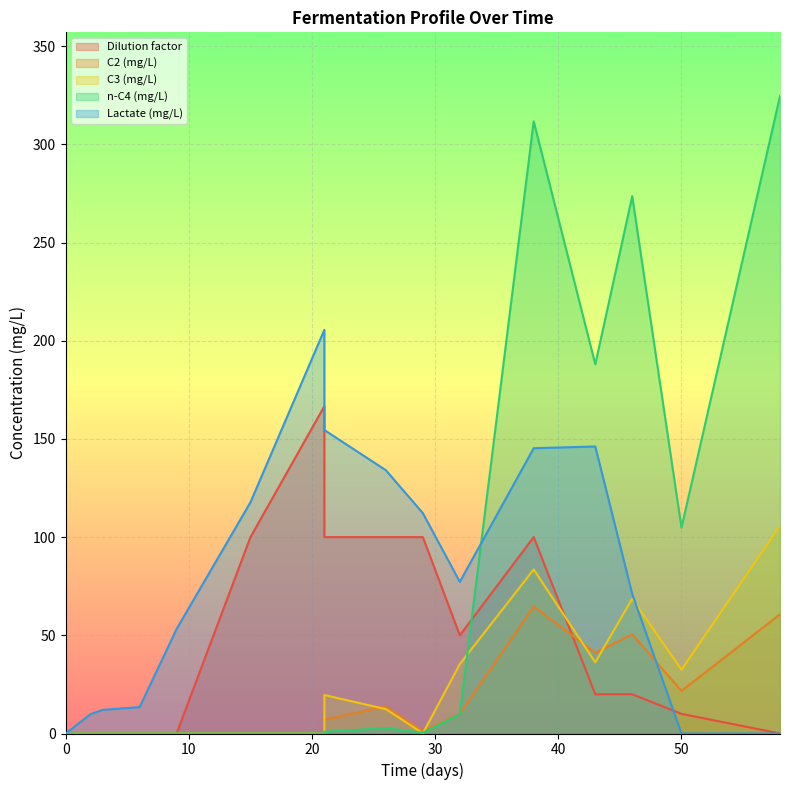

How many distinct data groups are displayed?

5